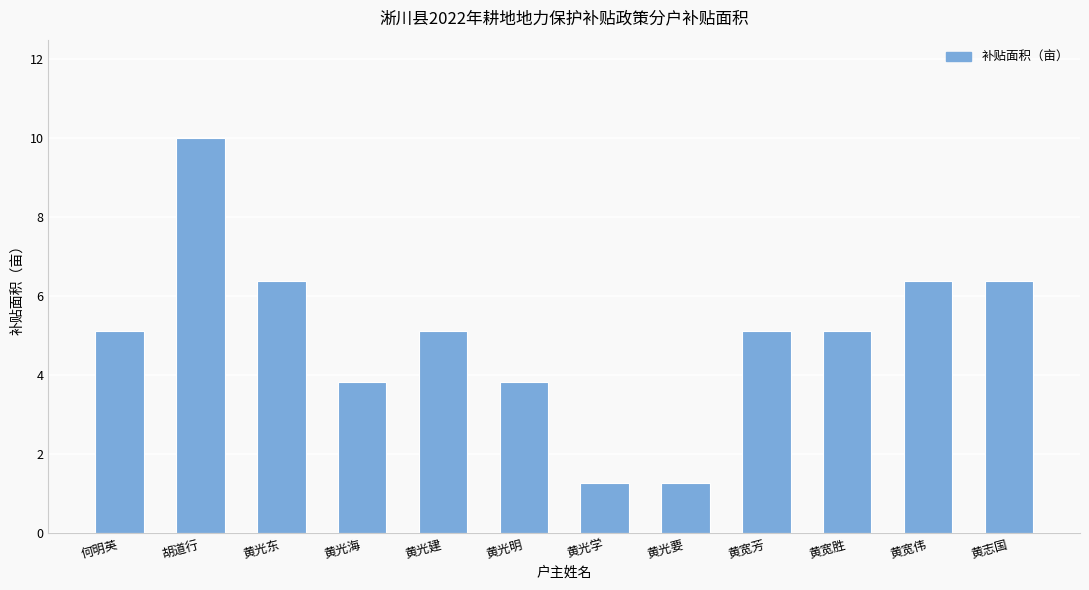

How many categories are shown in the chart?

12